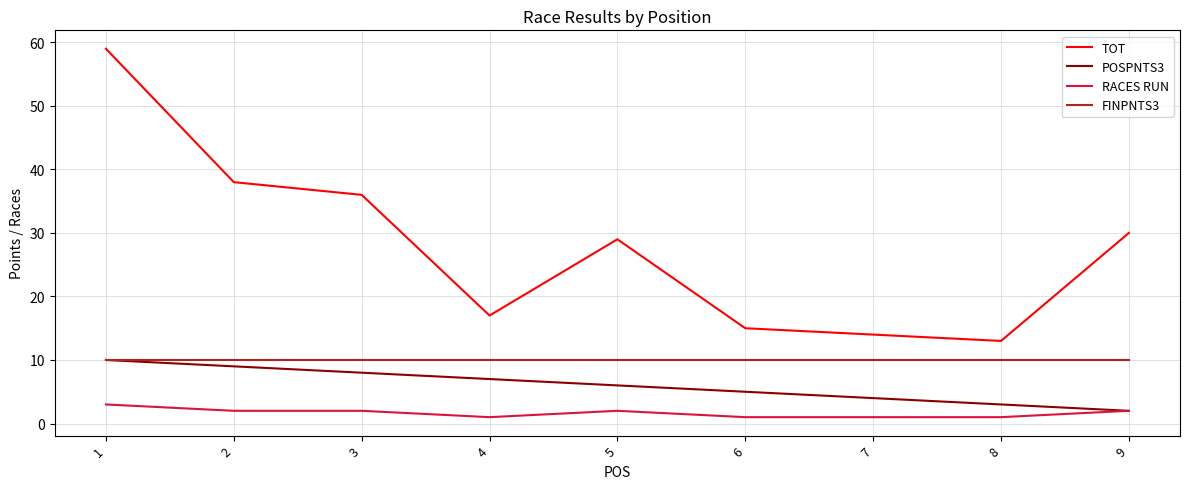

Reading left to right, list all the values displayed in this chart.

TOT: 59	38	36	17	29	15	14	13	30
POSPNTS3: 10	9	8	7	6	5	4	3	2
RACES RUN: 3	2	2	1	2	1	1	1	2
FINPNTS3: 10	10	10	10	10	10	10	10	10